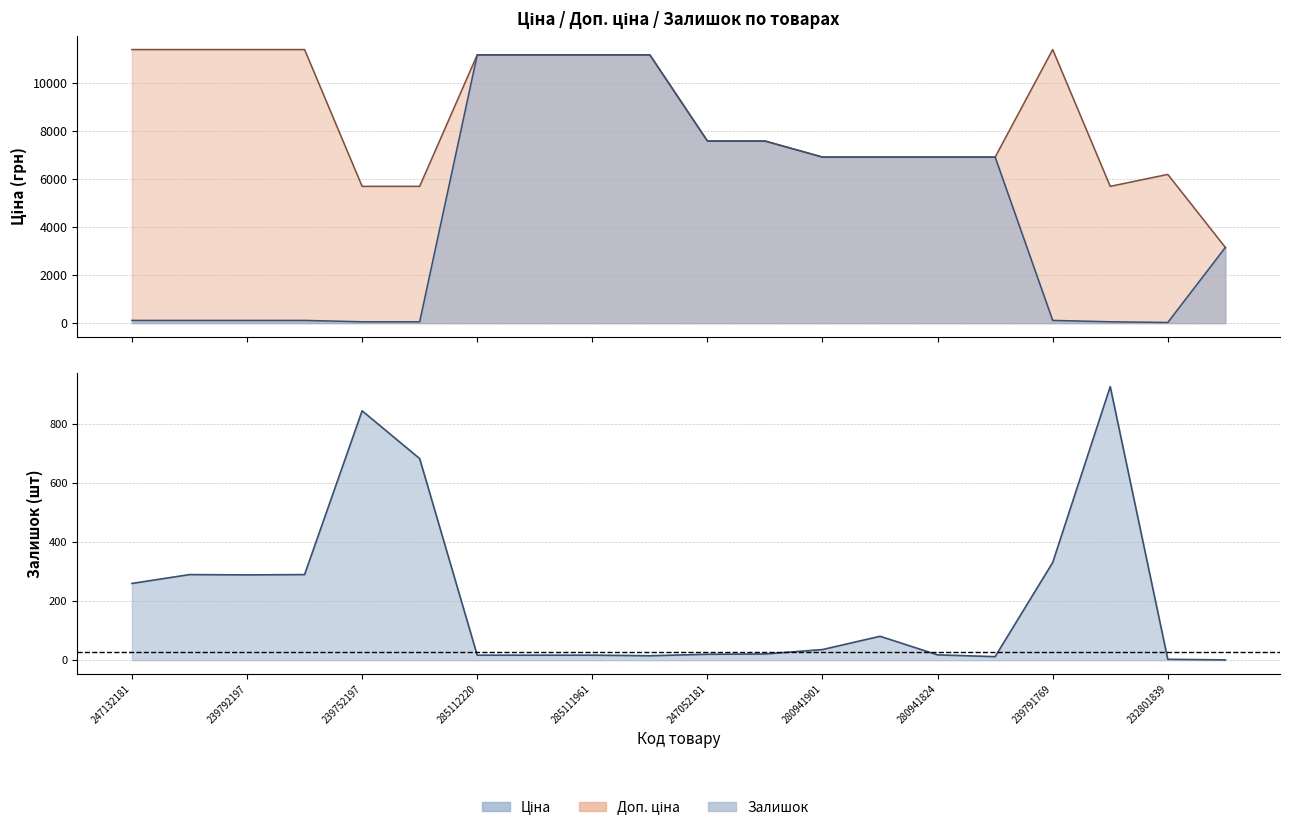

Between 247132180 and 239791769, which is larger?

247132180